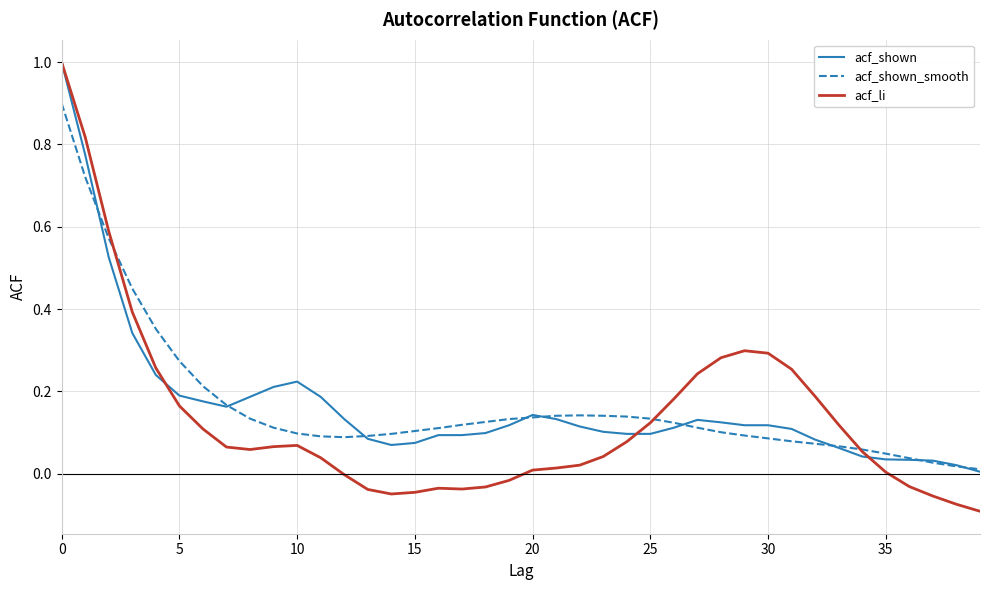

What is the highest value of the acf_shown_smooth series?

0.9